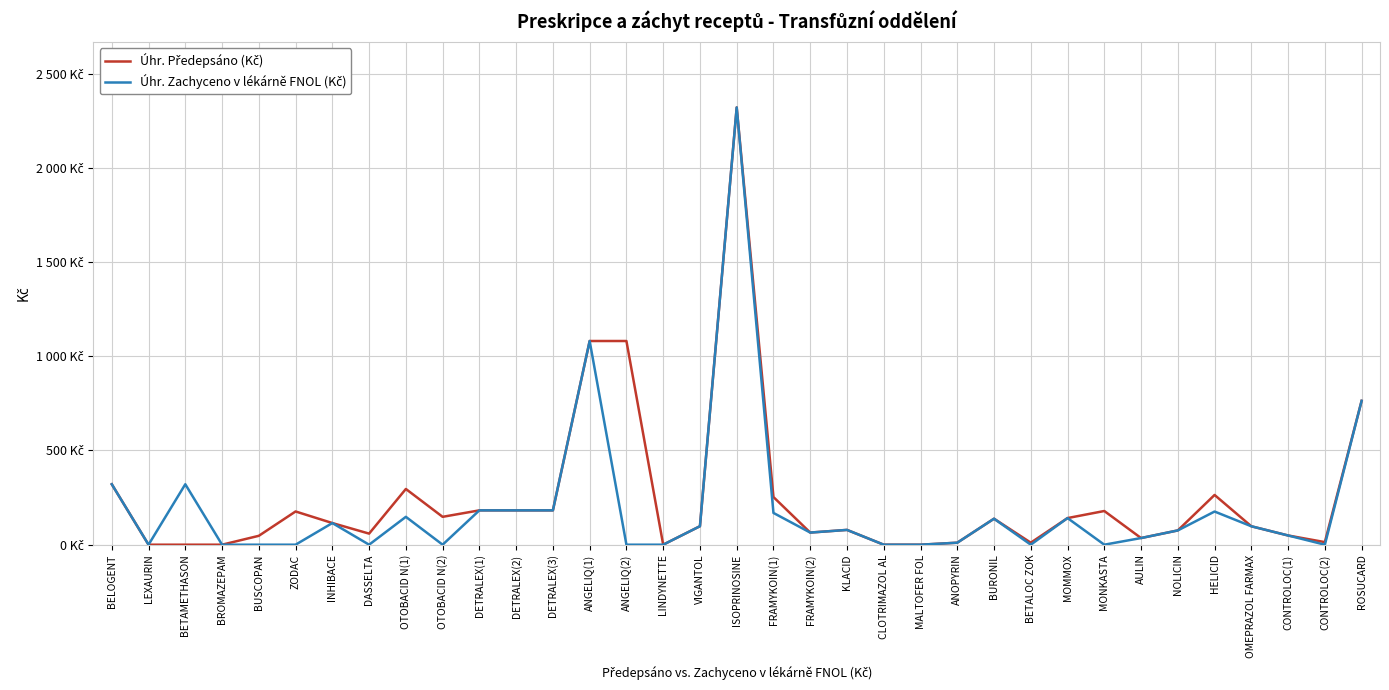

True or false: Úhr. Zachyceno v lékárně FNOL (Kč) and Úhr. Předepsáno (Kč) cross at least once.

False